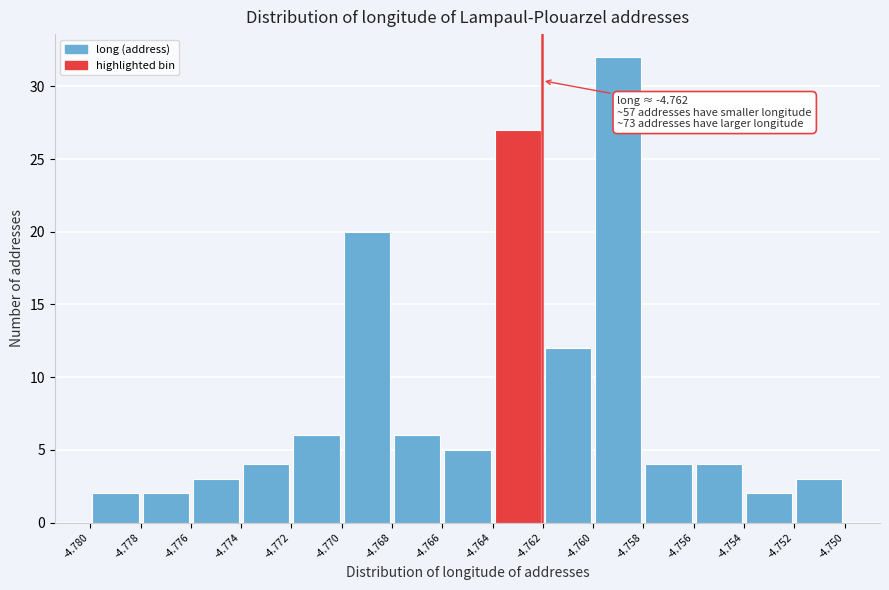

Which range on the x-axis has the tallest bar?

-4.760 to -4.758